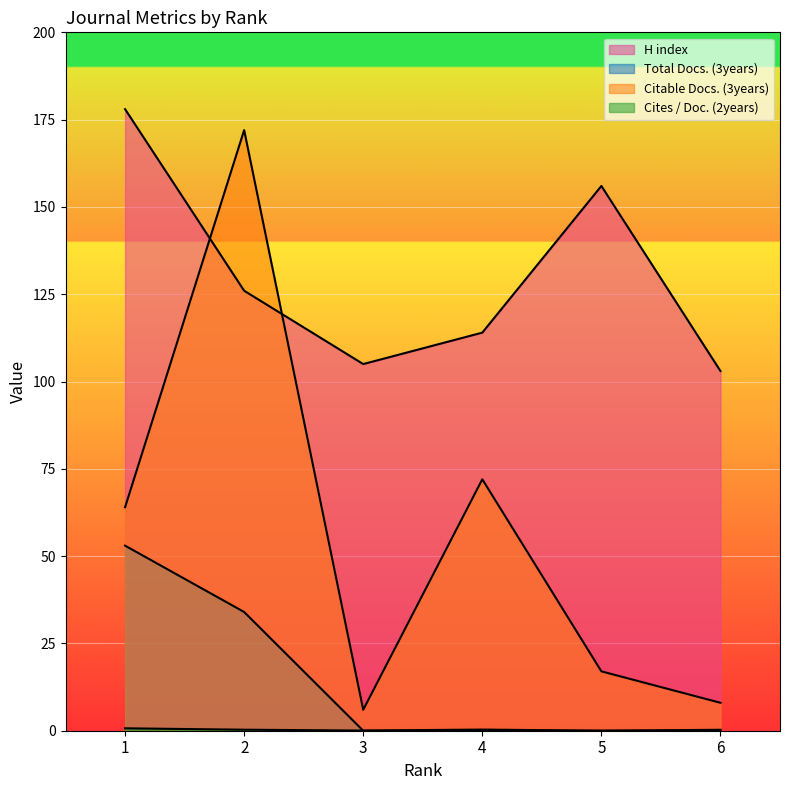

What are all the series names shown in the legend?

H index, Total Docs. (3years), Citable Docs. (3years), Cites / Doc. (2years)